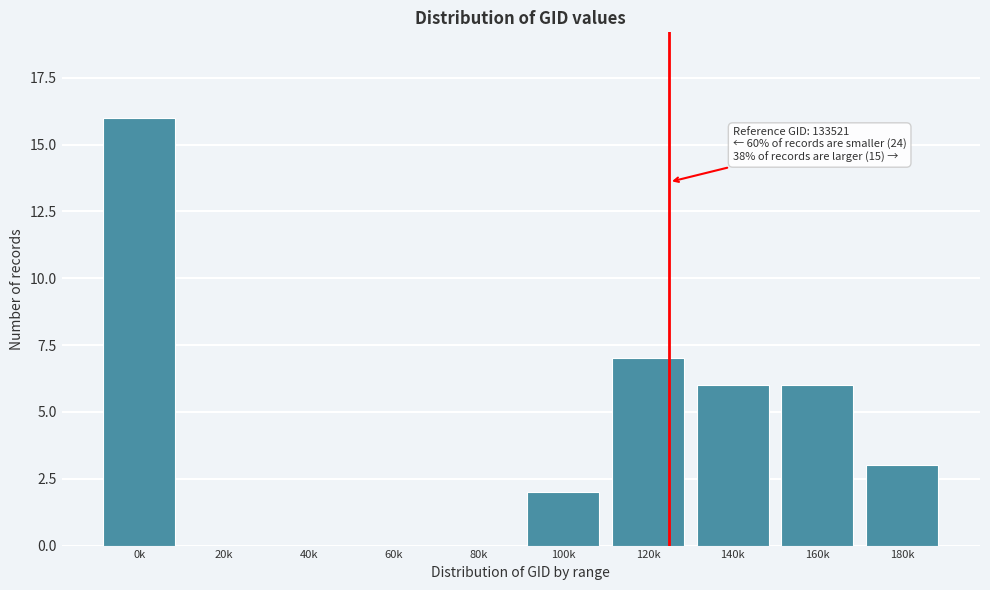

Reading right to left, what are all the values shown in this chart?

180k=3	160k=6	140k=6	120k=7	100k=2	80k=0	60k=0	40k=0	20k=0	0k=16